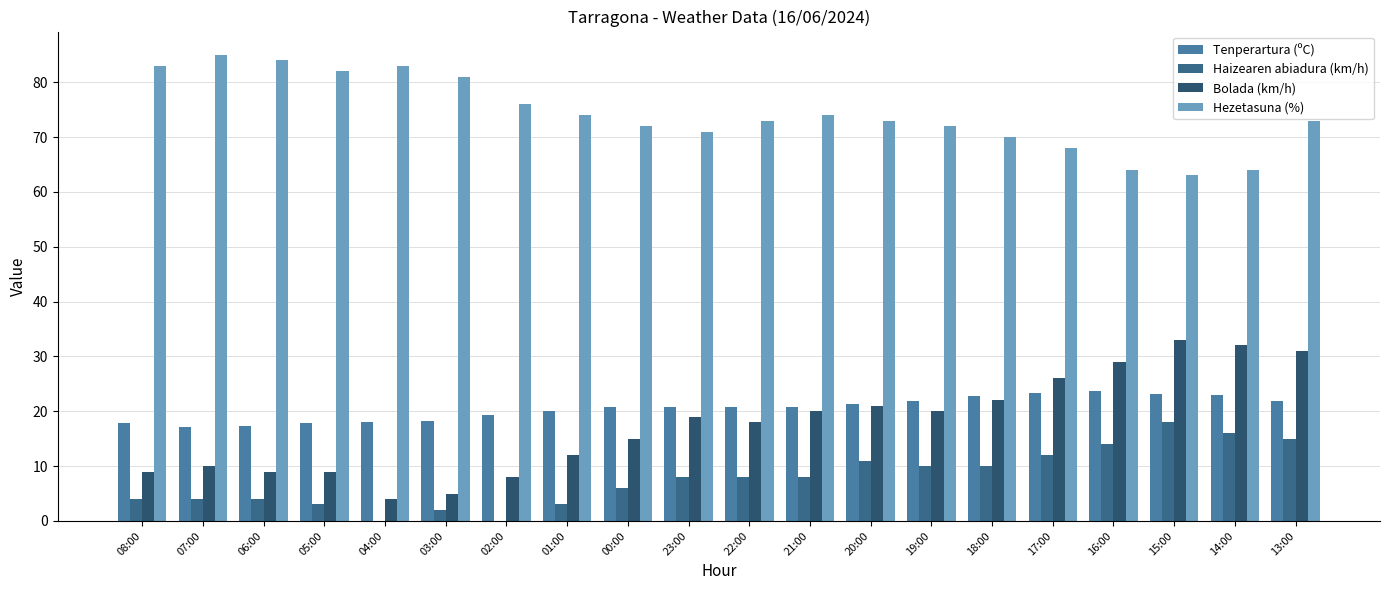

Are the bars horizontal?

No